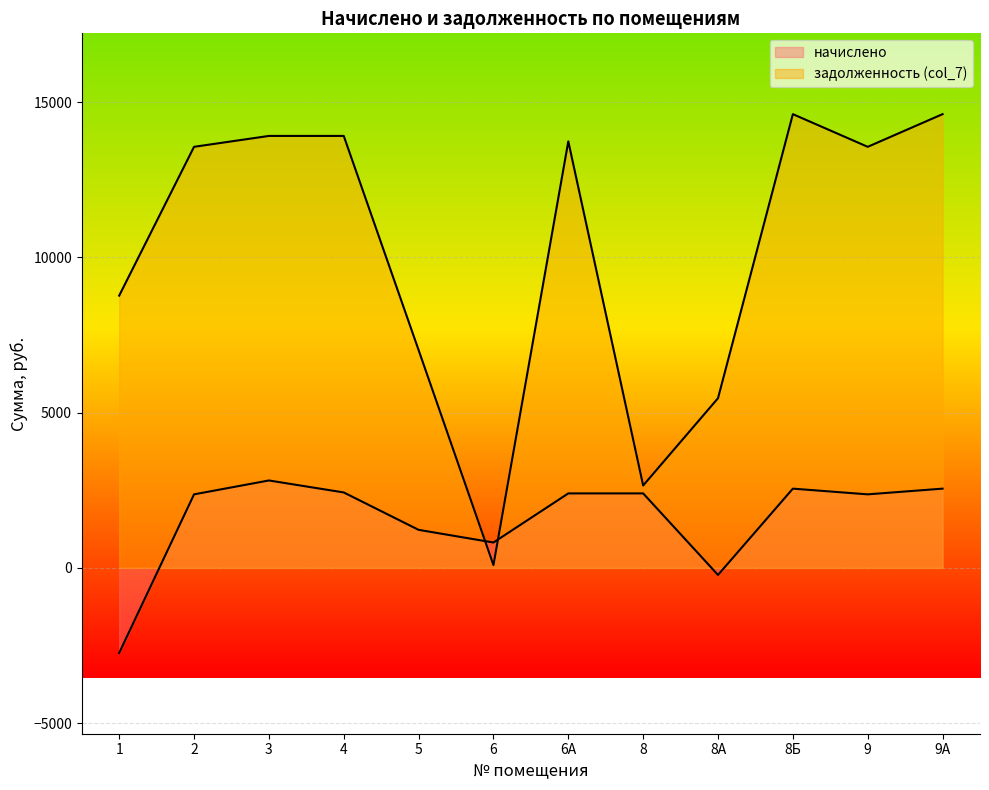

What is the difference between the maximum and minimum values in the задолженность (col_7) series?

14520.8